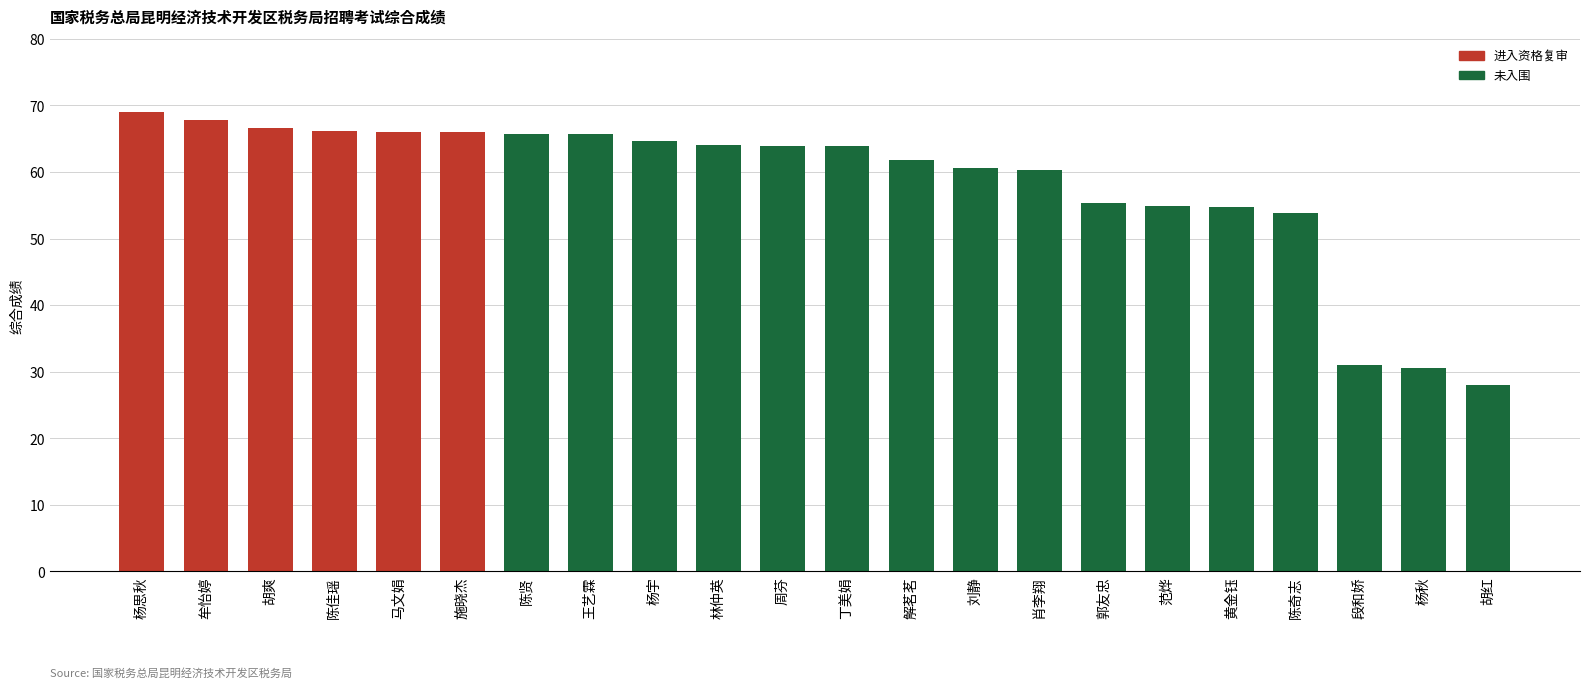

What is the maximum value shown in the chart?

69.0